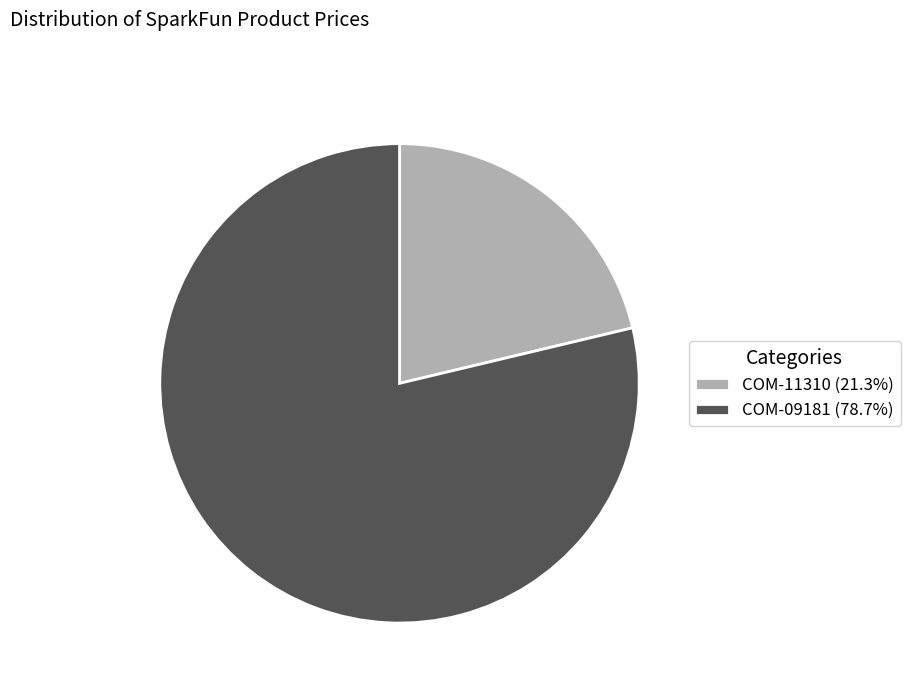

True or false: COM-11310 accounts for 34% of the total.

False